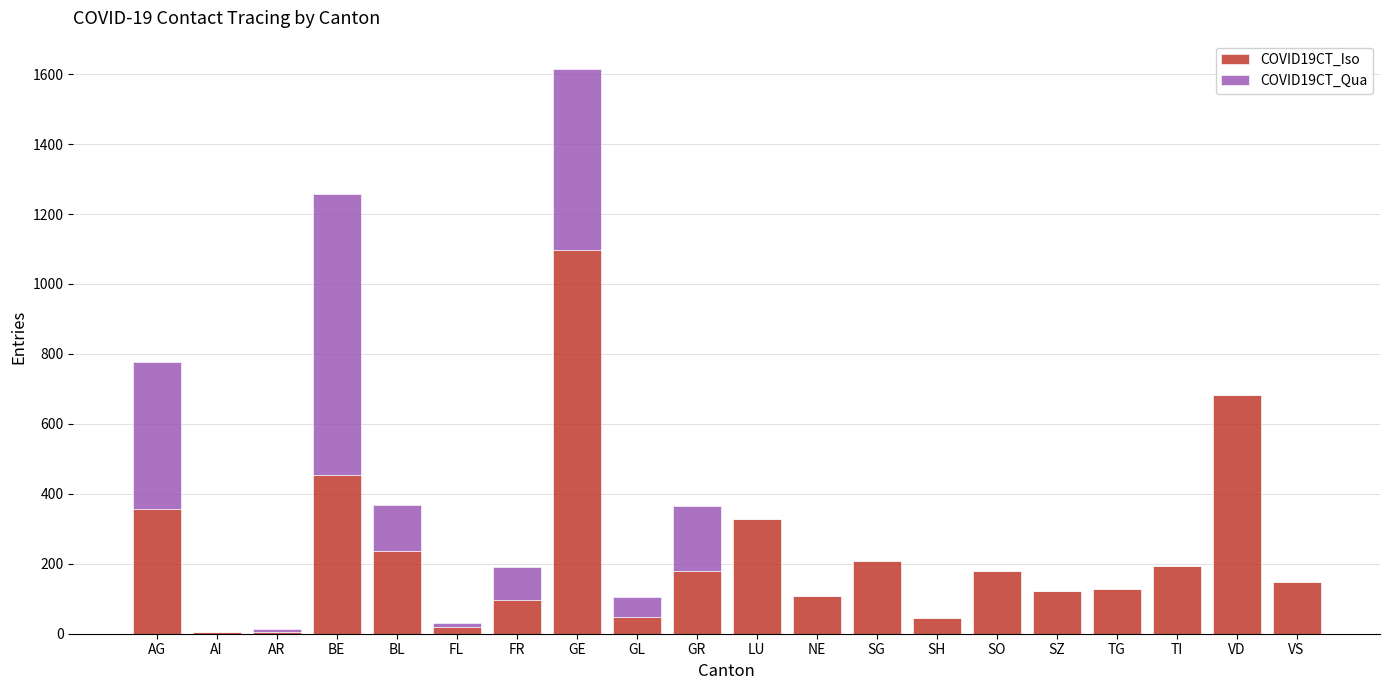

The COVID19CT_Iso series shows 41 at VS. True or false?

False